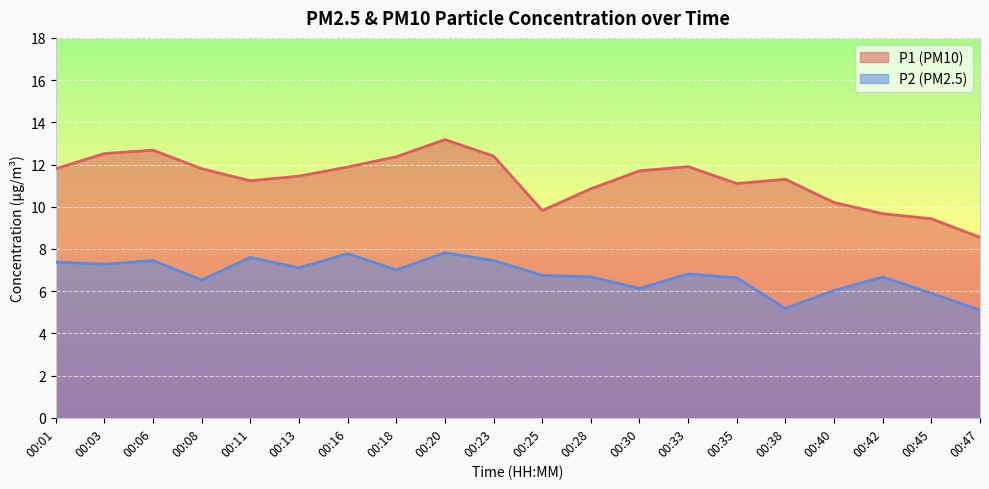

The value of P2 at 00:38 is 5.2. True or false?

True